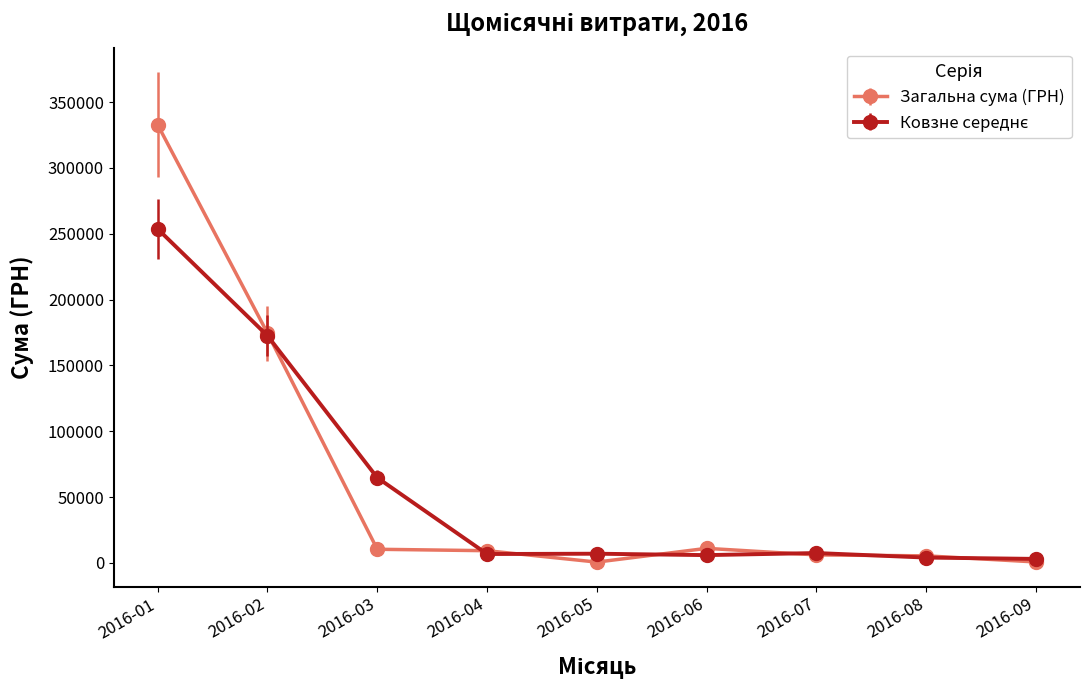

How many lines are shown in the chart?

2